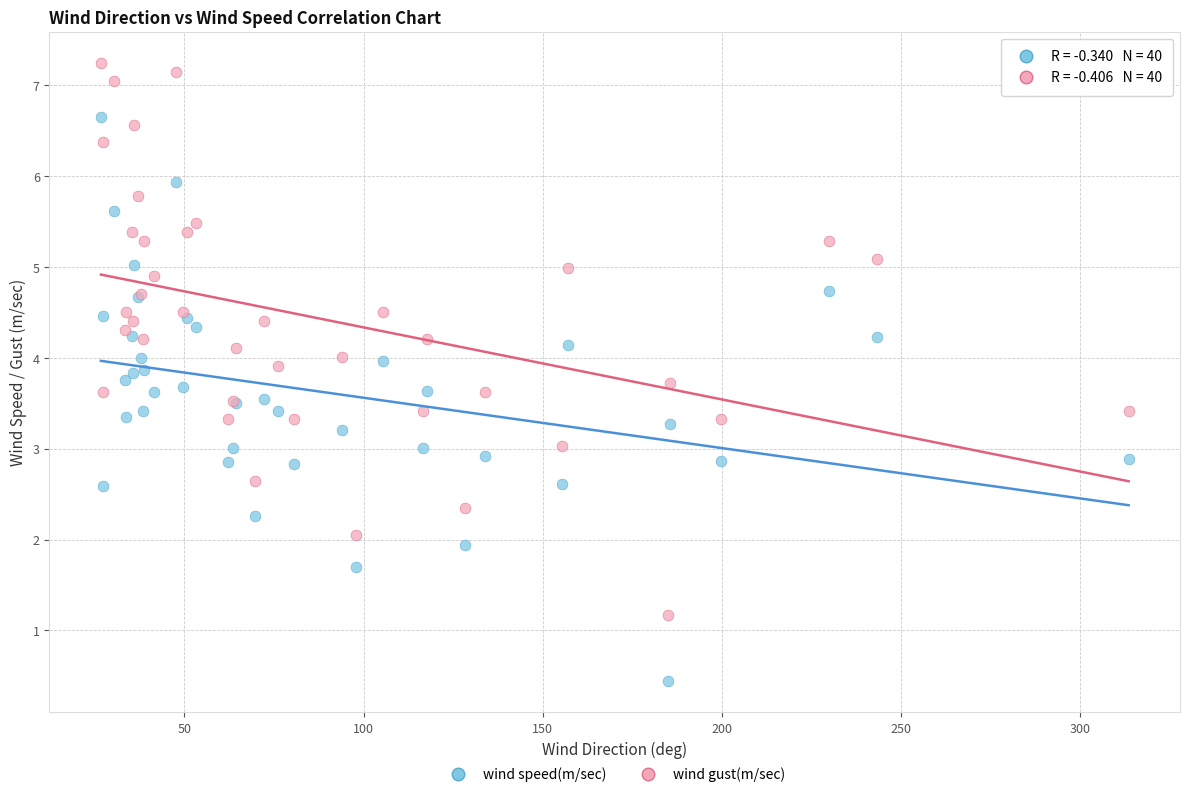

What is the X range (max minus min) for the scatter plot?

286.9